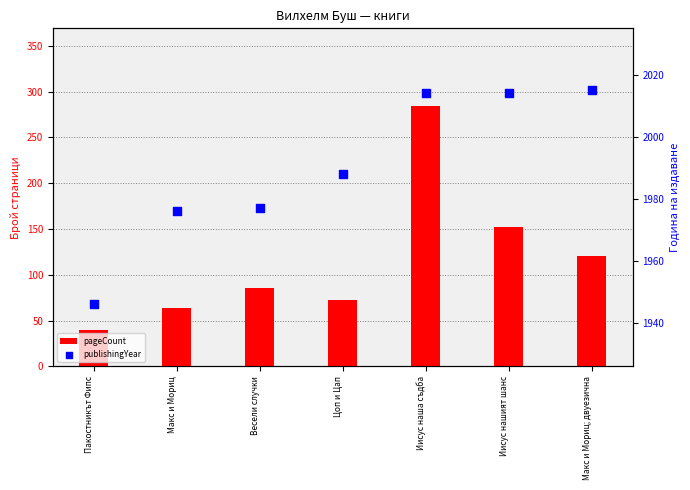

What is the total value across all series at Цоп и Цап?

2060